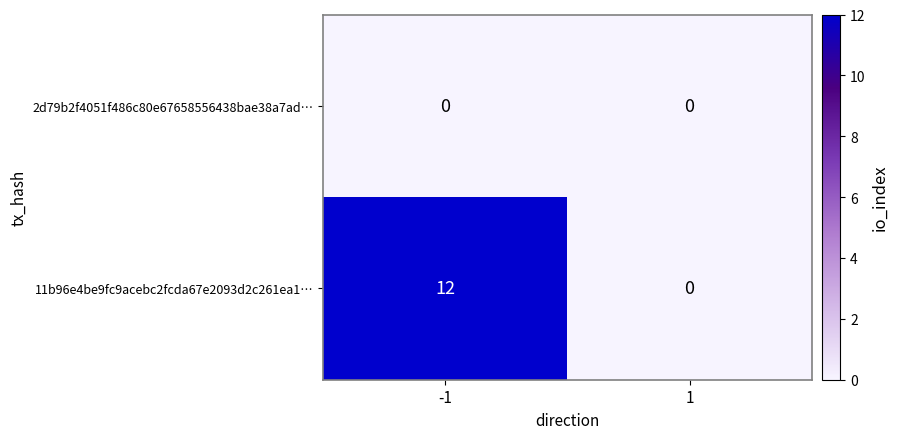

The value of 11b96e4be9fc9acebc2fcda67e2093d2c261ea1… at 1 is 0. True or false?

True